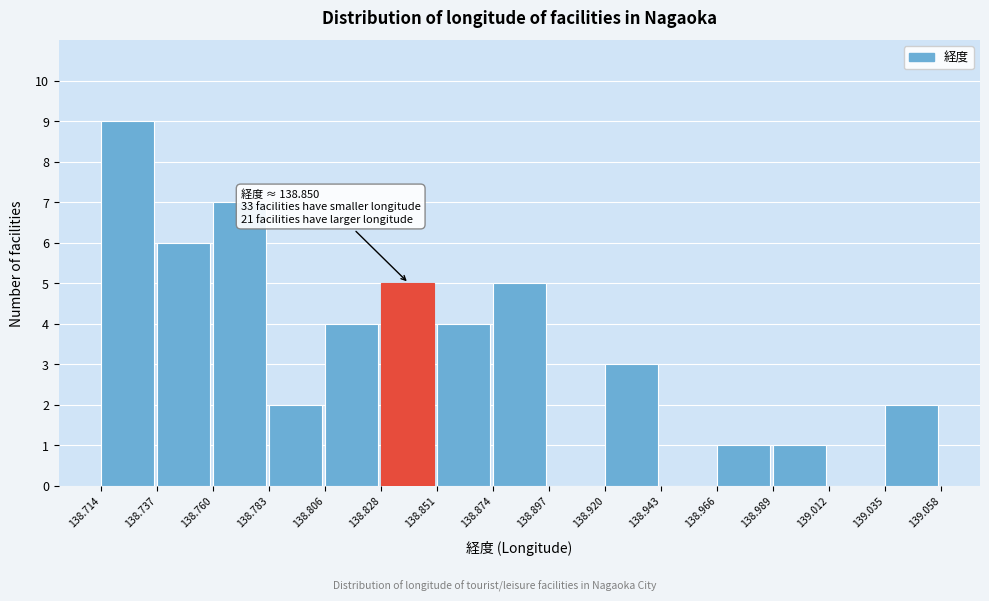

Which range on the x-axis has the tallest bar?

138.714 to 138.737